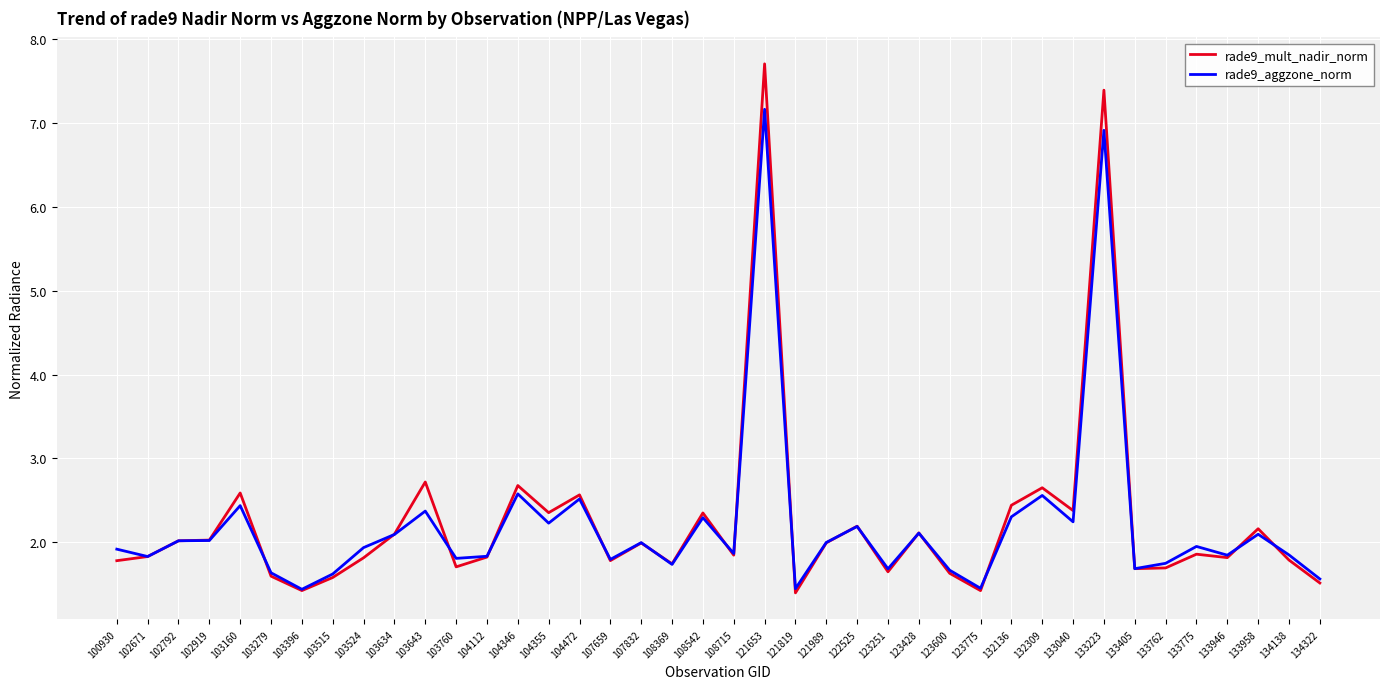

The value of rade9_mult_nadir_norm at 133762 is 1.1. True or false?

False